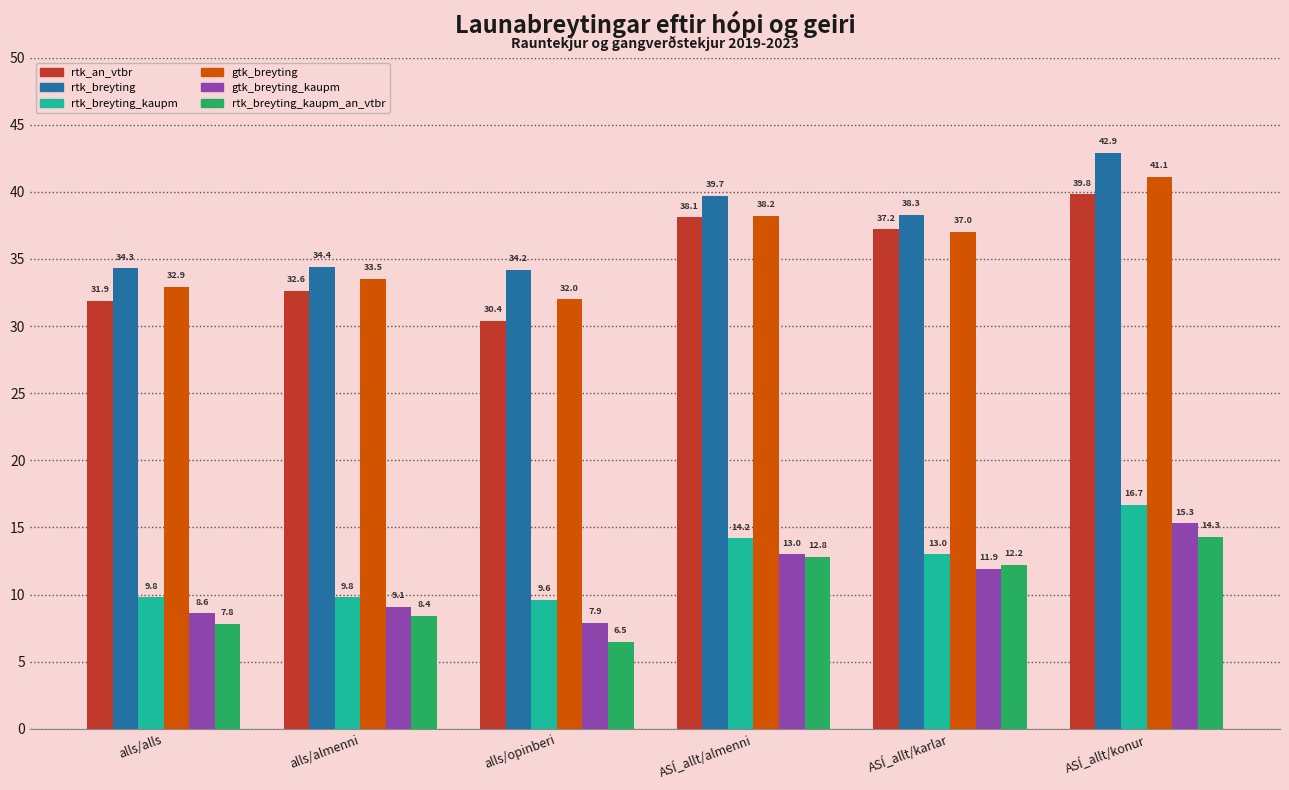

Reading left to right, list all the values displayed in this chart.

rtk_an_vtbr: 31.9	32.6	30.4	38.1	37.2	39.8
rtk_breyting: 34.3	34.4	34.2	39.7	38.3	42.9
rtk_breyting_kaupm: 9.8	9.8	9.6	14.2	13.0	16.7
gtk_breyting: 32.9	33.5	32.0	38.2	37.0	41.1
gtk_breyting_kaupm: 8.6	9.1	7.9	13.0	11.9	15.3
rtk_breyting_kaupm_an_vtbr: 7.8	8.4	6.5	12.8	12.2	14.3